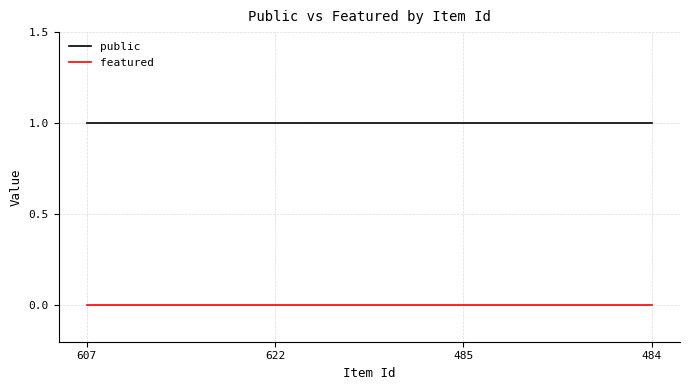

At 484, list the series in order from largest to smallest.

public, featured